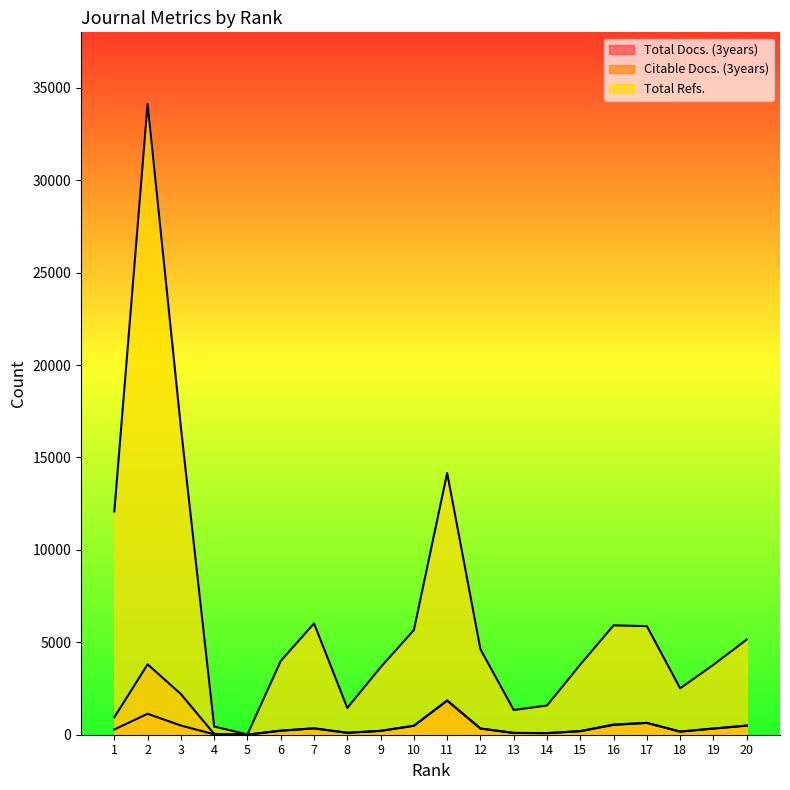

What are all the series names shown in the legend?

Total Docs. (3years), Citable Docs. (3years), Total Refs.